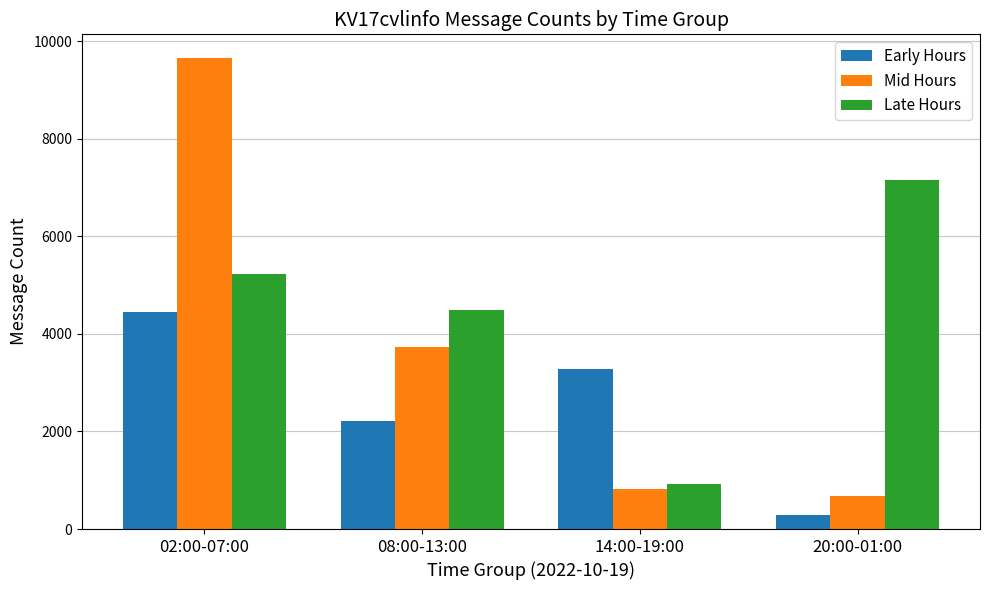

What is the label of the 3rd bar from the right?

08:00-13:00